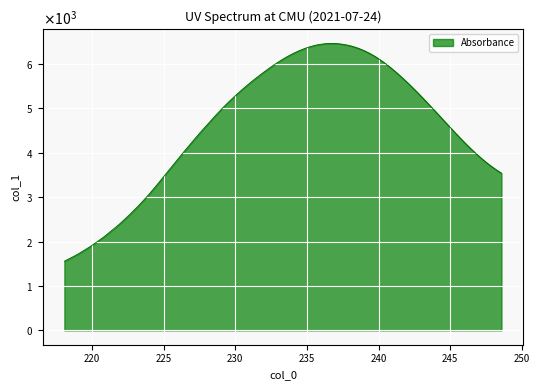

Does the chart display data point markers on the line(s)?

No